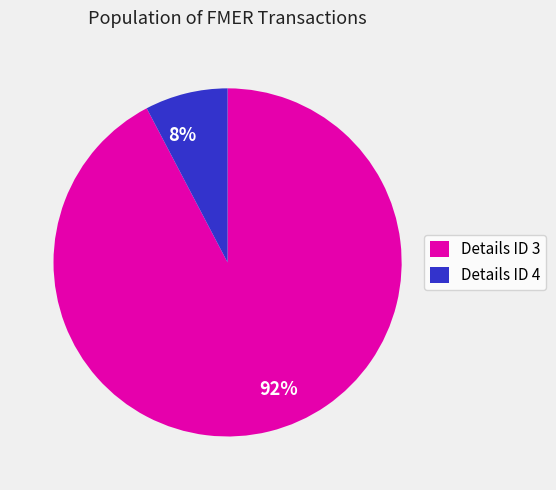

How many segments does this pie chart have?

2